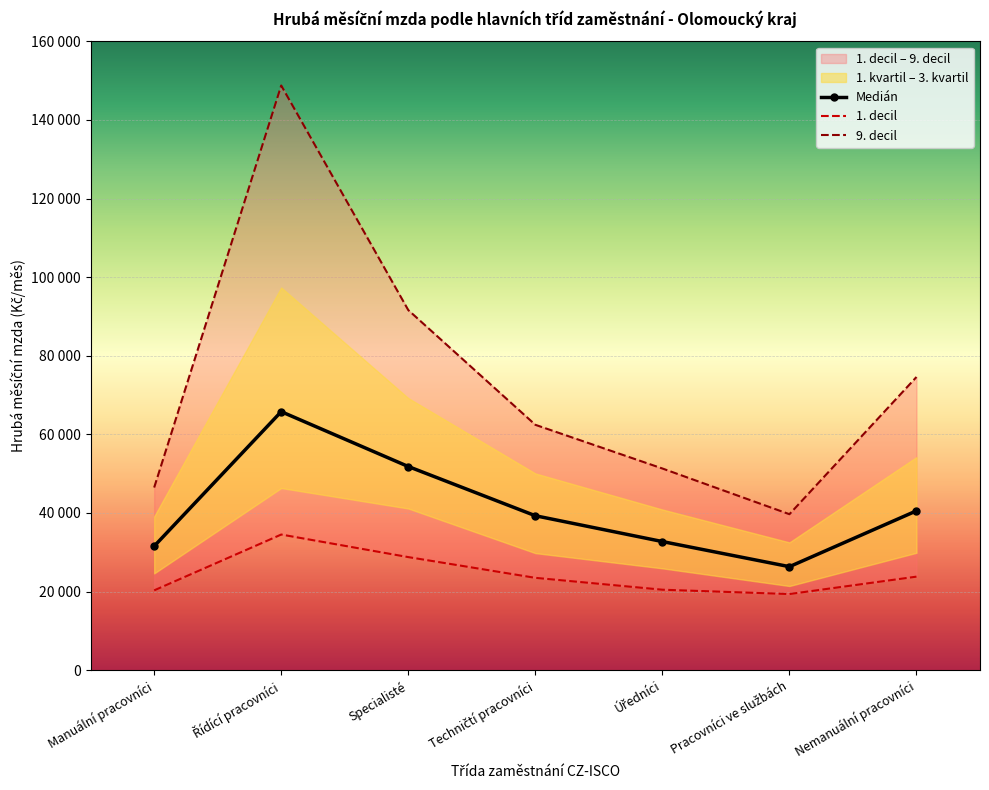

What position from the left is Specialisté?

3